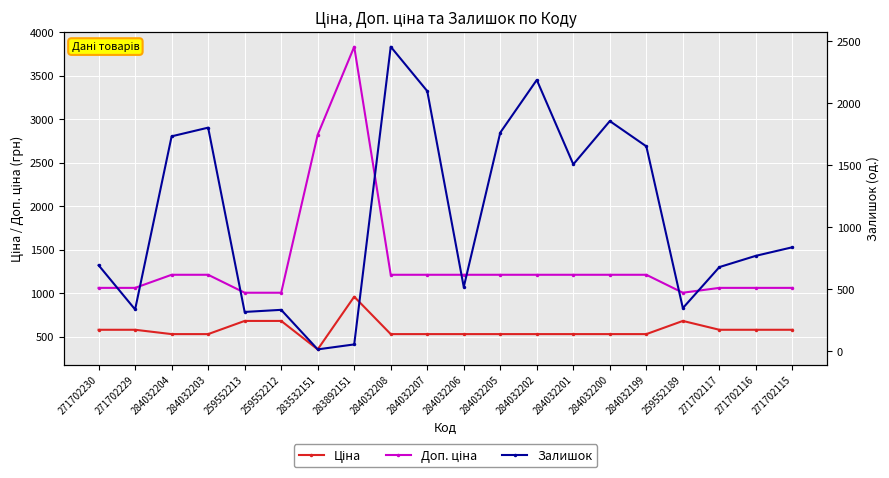

The value of Ціна at 284032202 is 528.2. True or false?

True